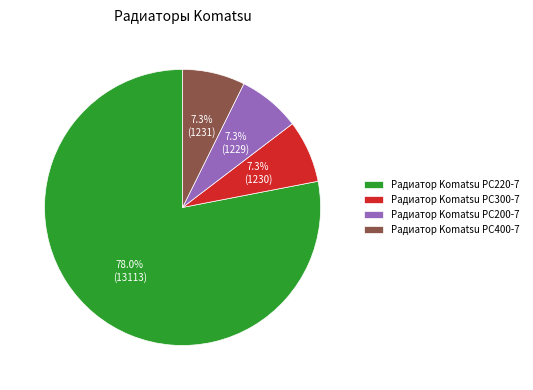

To the nearest percent, what is the combined percentage of Радиатор Komatsu PC200-7 and Радиатор Komatsu PC400-7?

15%